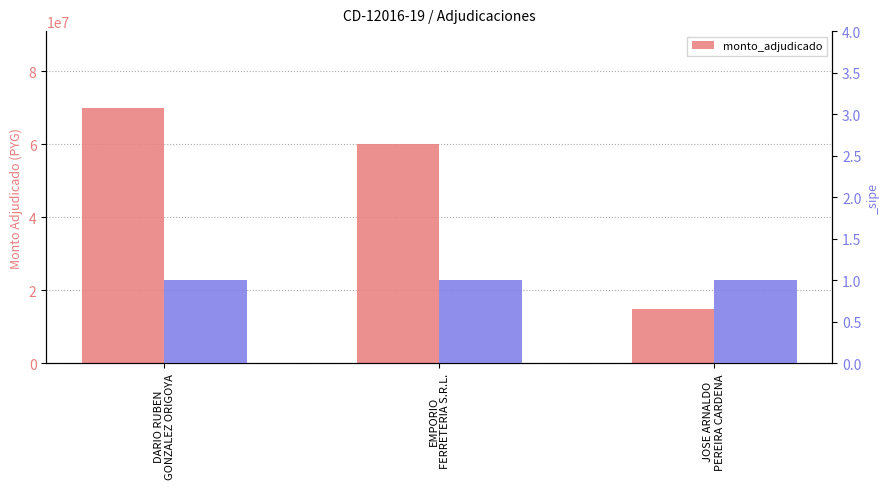

List the labels in order of value, smallest first.

JOSE ARNALDO
PEREIRA CARDENA, EMPORIO
FERRETERIA S.R.L., DARIO RUBEN
GONZALEZ ORIGOYA